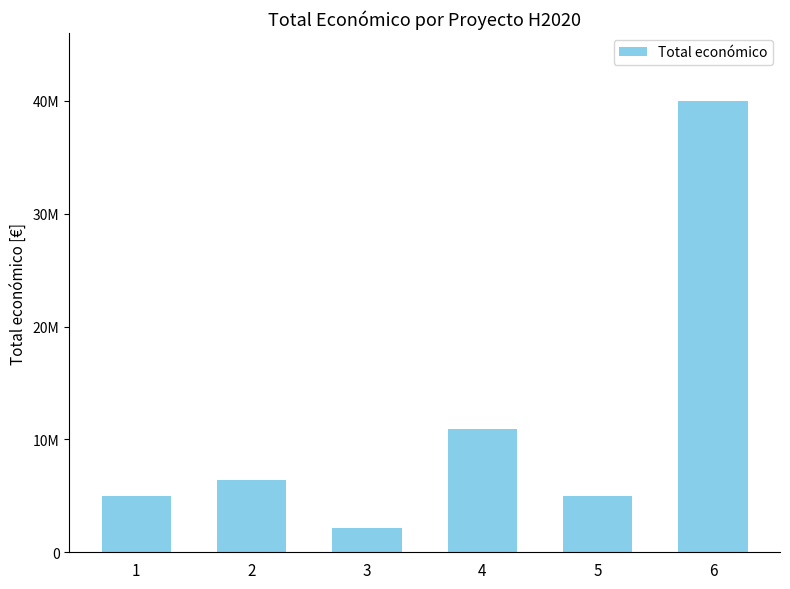

Are the bars grouped side by side (vs. stacked)?

No